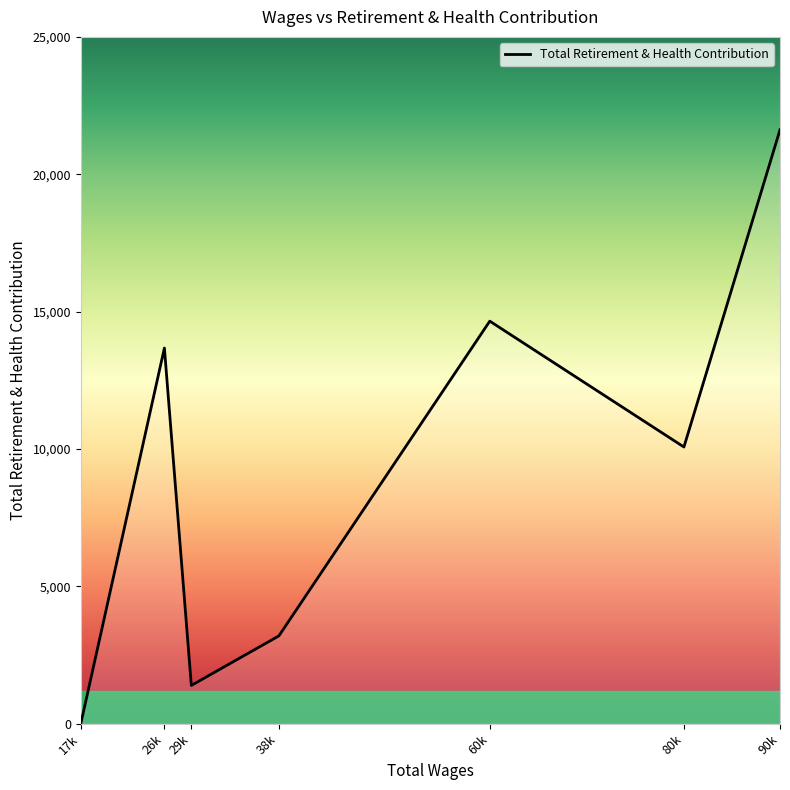

True or false: the data has more than 0 interior local peaks.

True